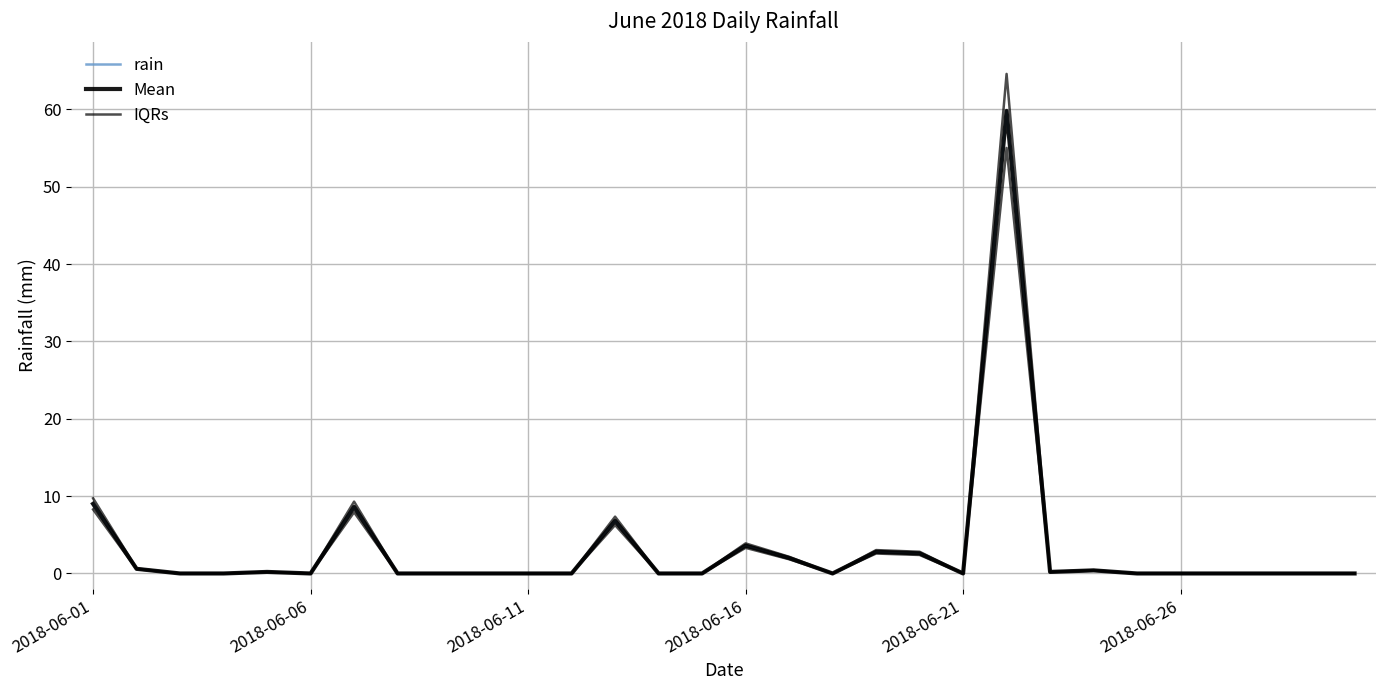

List the series in order of their peak value, highest first.

IQRs, rain, Mean